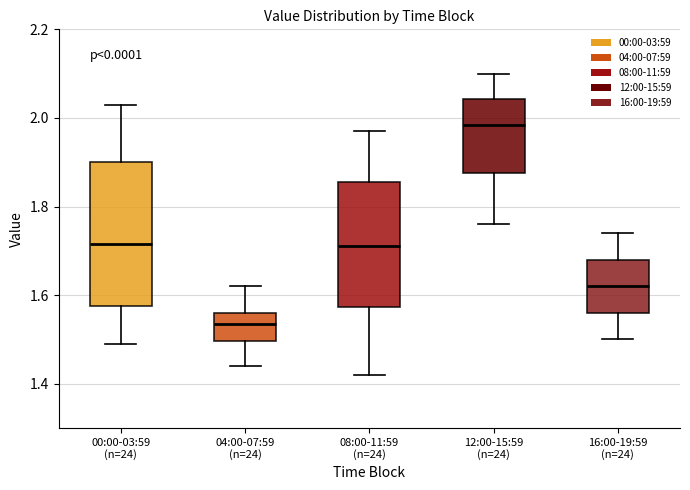

Reading left to right, transcribe this box plot: for each box, give where its median line is, the range the box spans, and where its two whiskers end, as read against the y-axis. The values are not printed on the chart, so give them approximately, as read against the axis.

00:00-03:59 (n=24): median 1.72, box 1.58 to 1.90, whiskers 1.50 to 2.04
04:00-07:59 (n=24): median 1.54, box 1.50 to 1.56, whiskers 1.44 to 1.62
08:00-11:59 (n=24): median 1.72, box 1.58 to 1.86, whiskers 1.42 to 1.98
12:00-15:59 (n=24): median 1.98, box 1.88 to 2.04, whiskers 1.76 to 2.10
16:00-19:59 (n=24): median 1.62, box 1.56 to 1.68, whiskers 1.50 to 1.74